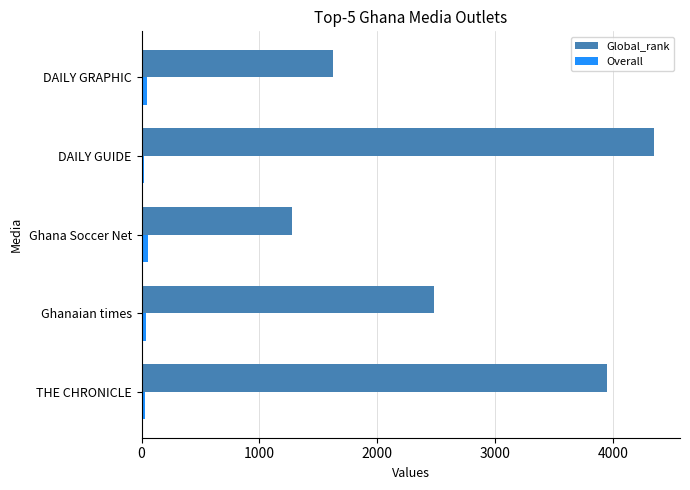

What is the average value of the Global_rank series?

2734.2